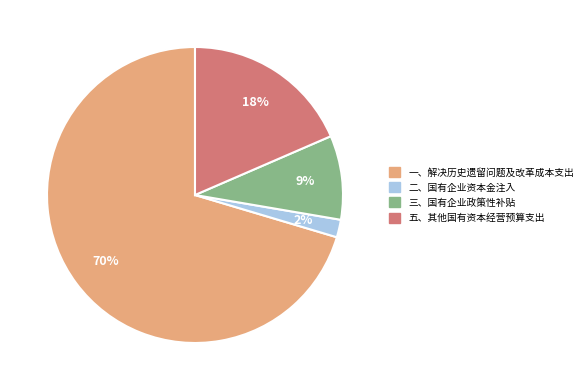

Combined, do 二、国有企业资本金注入 and 五、其他国有资本经营预算支出 account for over 50%?

No